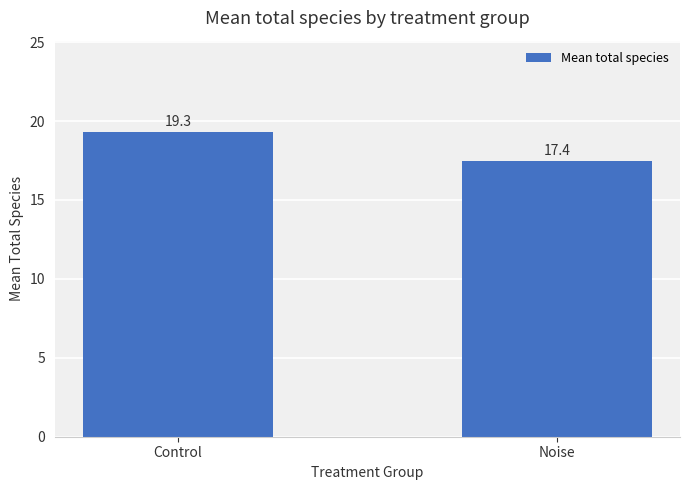

The chart shows a value of 19.3 at Control. True or false?

True